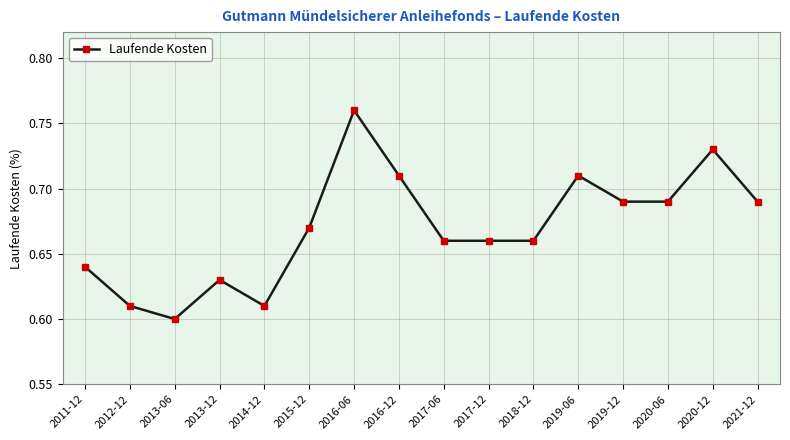

At which category does the chart reach its minimum across all series?

2013-06